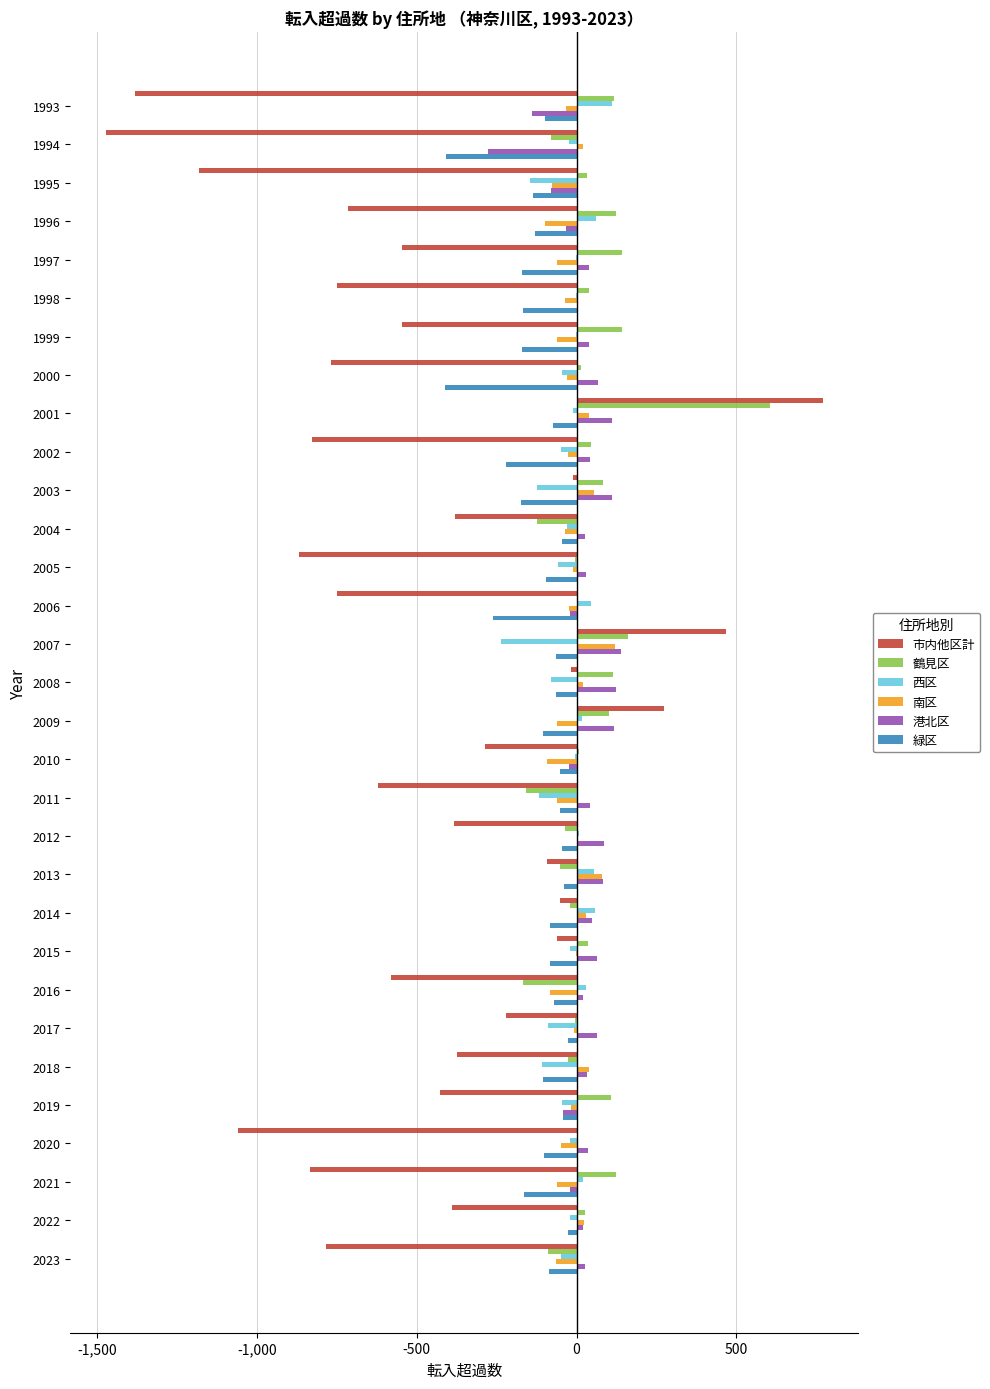

Between 1995 and 2007, which series saw the biggest shift?

市内他区計